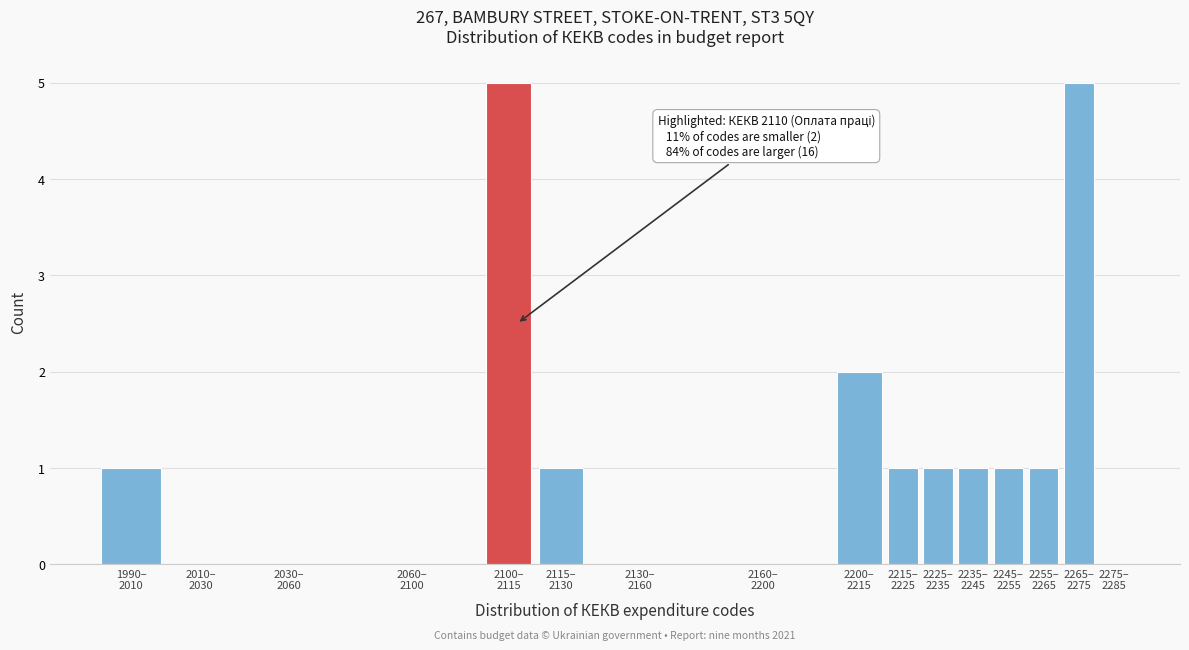

What is the greatest value displayed?

5